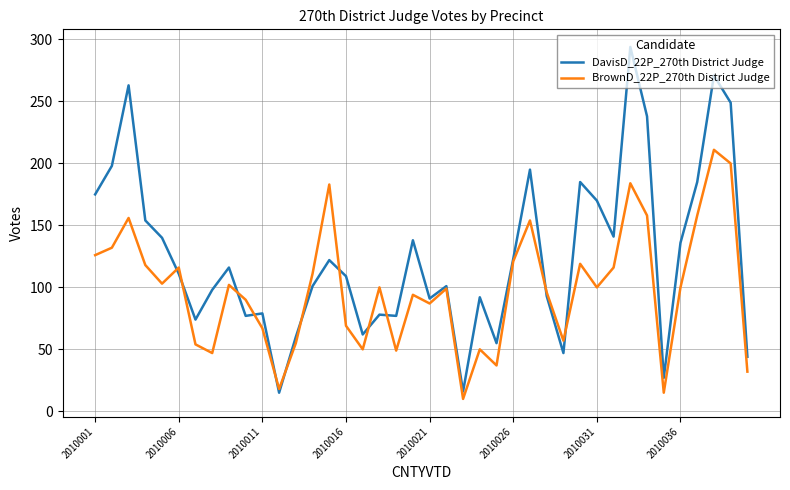

Rank the series by their average value, from lowest to highest.

BrownD_22P_270th District Judge, DavisD_22P_270th District Judge